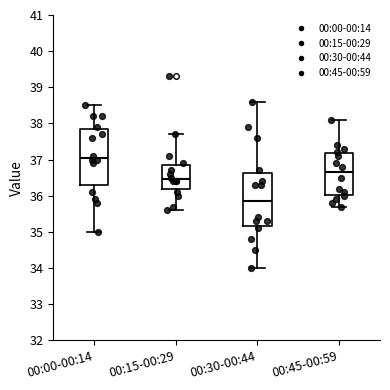

Which box's median line is the lowest?

00:30-00:44